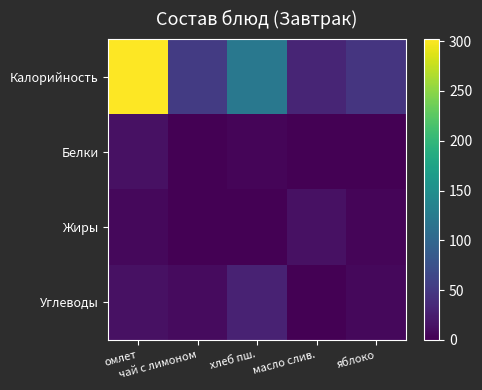

What is the maximum value shown in the chart?

302